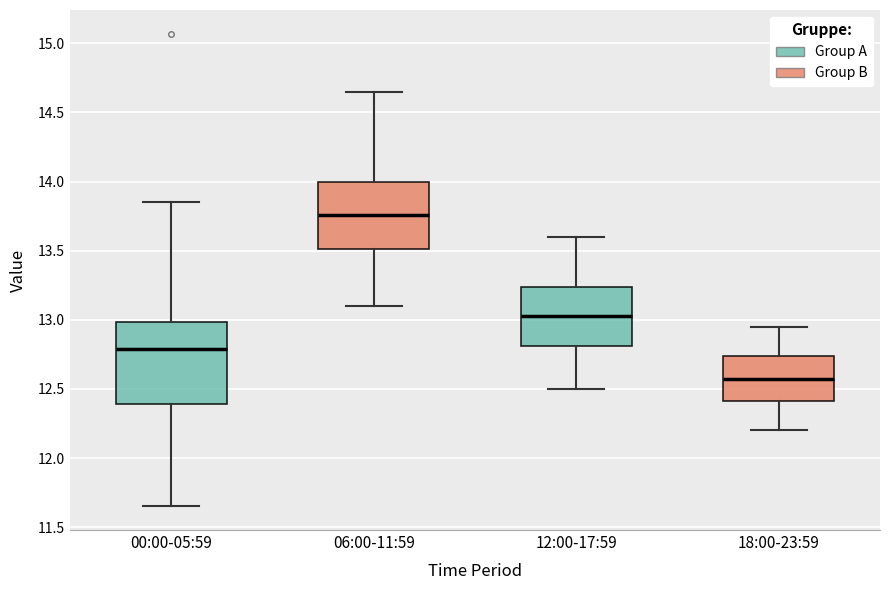

Where does the median line of the box for 00:00-05:59 sit on the y-axis? The values are not printed on the chart, so give them approximately, as read against the axis.

12.80